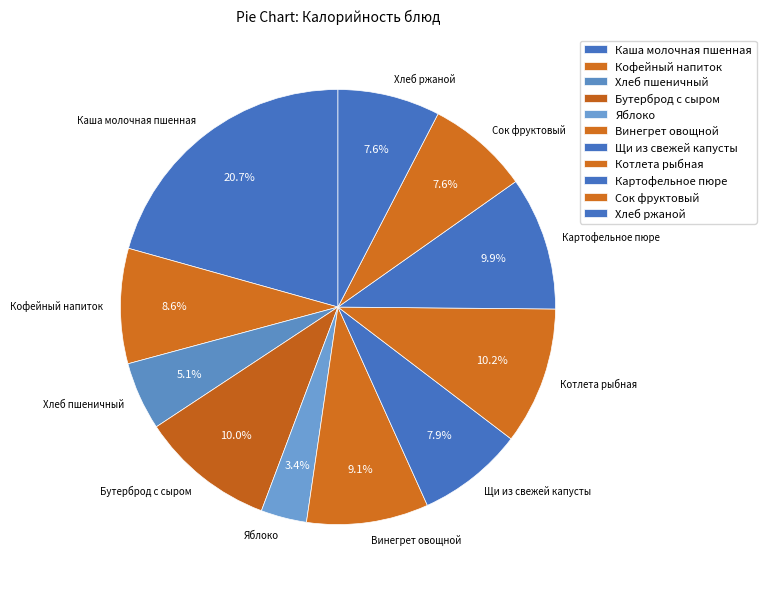

Count the number of slices in the pie.

11